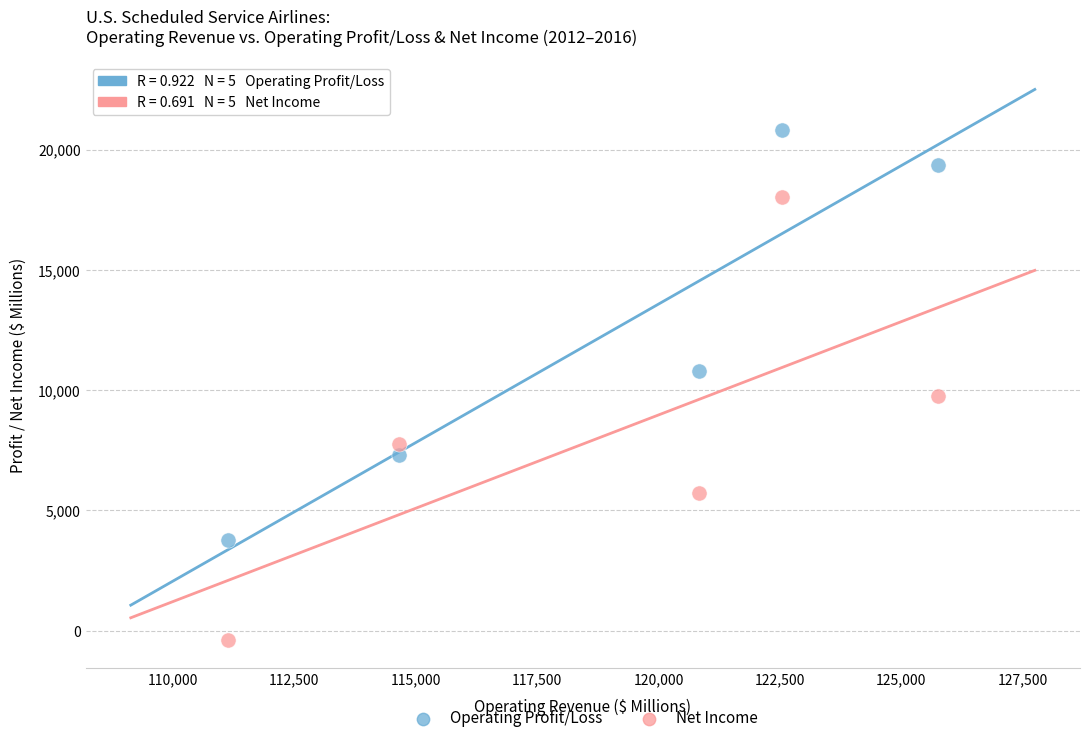

Across all data points, what is the range of Y values (max minus min)?

21210.9